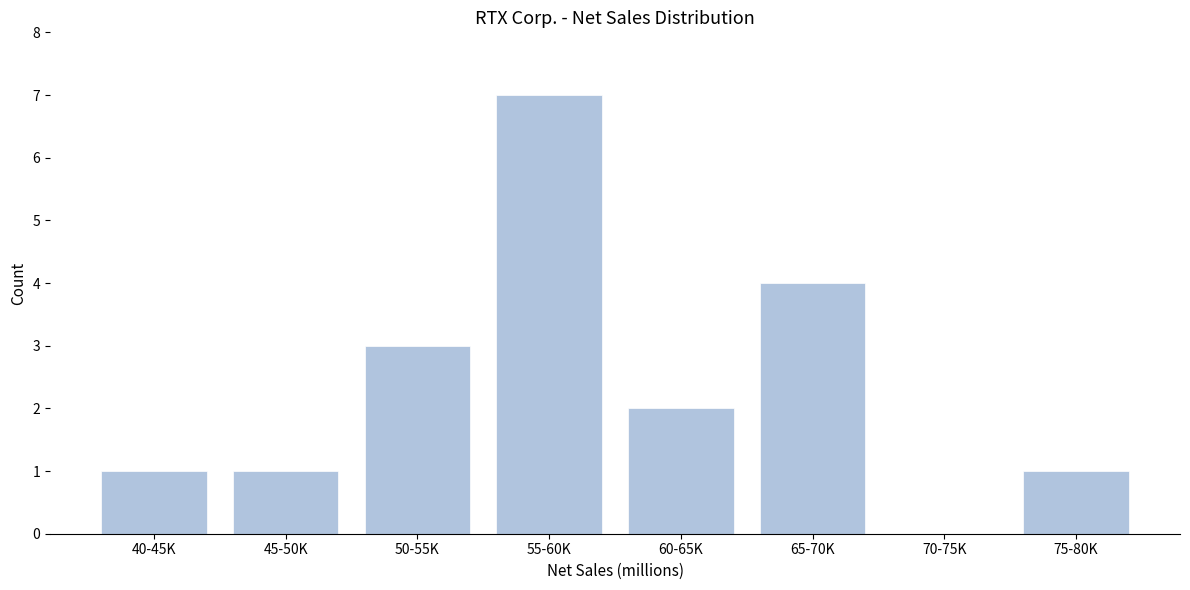

Reading left to right, what are all the values shown in this chart?

40-45K=1	45-50K=1	50-55K=3	55-60K=7	60-65K=2	65-70K=4	70-75K=0	75-80K=1